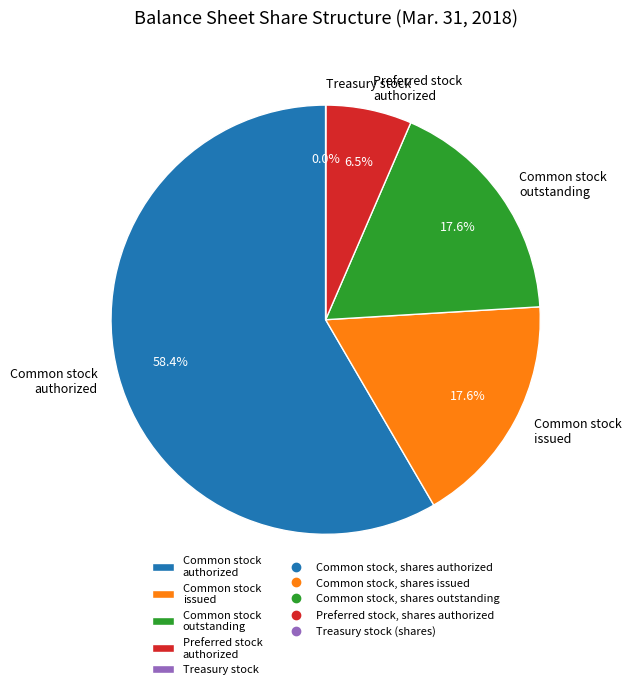

Which has a higher value, Common stock authorized or Common stock outstanding?

Common stock authorized